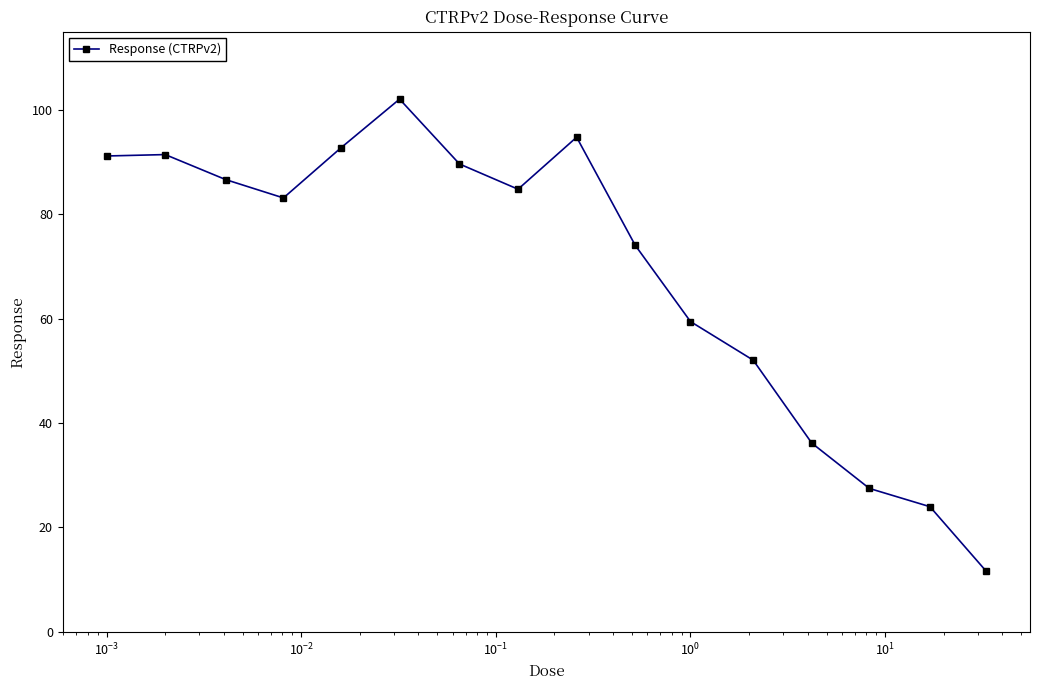

Does the chart display data point markers on the line(s)?

Yes